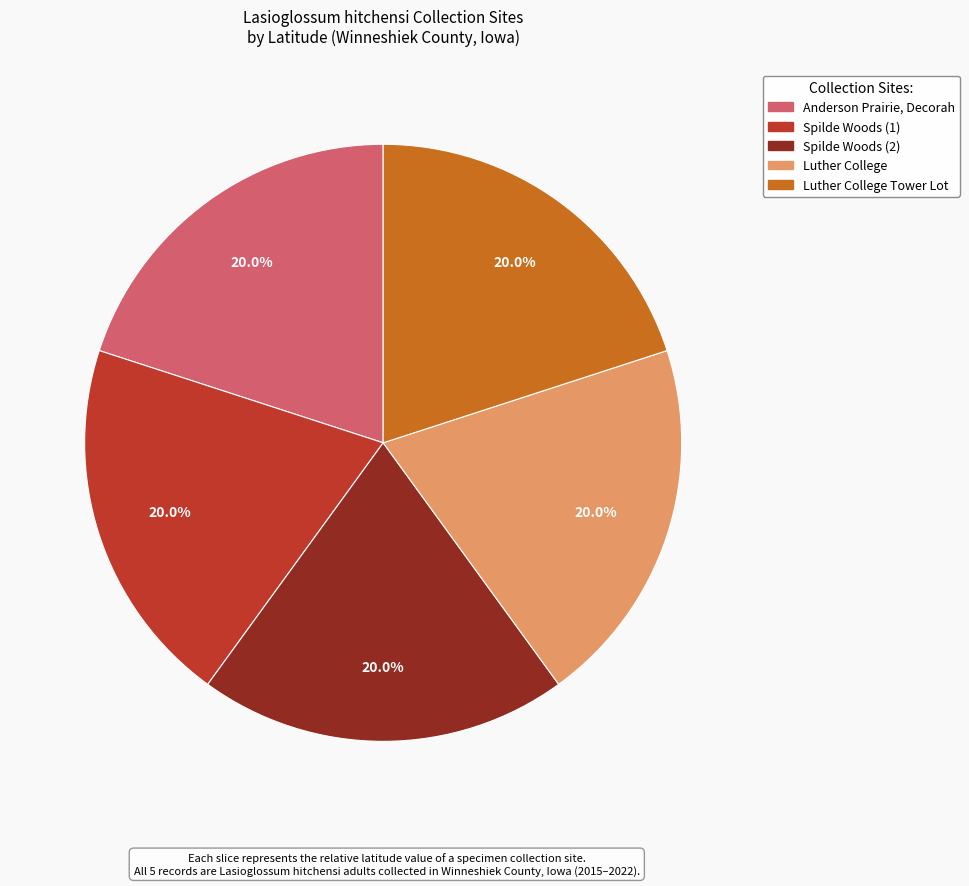

Is the sum of Spilde Woods (1) and Luther College greater than half?

No